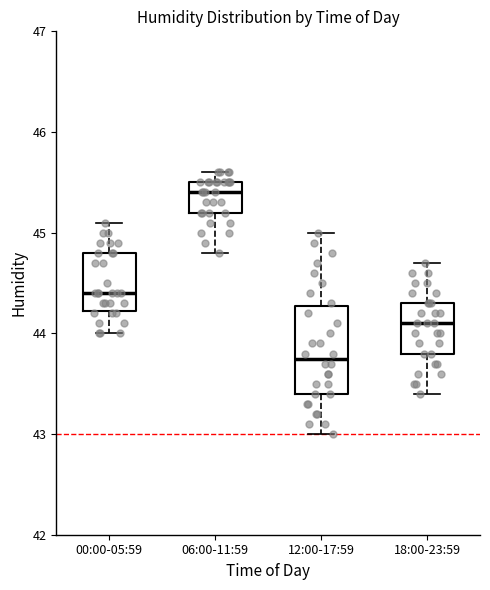

Reading left to right, read every box against the y-axis: the position of its median line, the range the box covers, and the ends of its whiskers. The values are not printed on the chart, so give them approximately, as read against the axis.

00:00-05:59: median 44.4, box 44.2 to 44.8, whiskers 44.0 to 45.1
06:00-11:59: median 45.4, box 45.2 to 45.5, whiskers 44.8 to 45.6
12:00-17:59: median 43.8, box 43.4 to 44.3, whiskers 43.0 to 45.0
18:00-23:59: median 44.1, box 43.8 to 44.3, whiskers 43.4 to 44.7